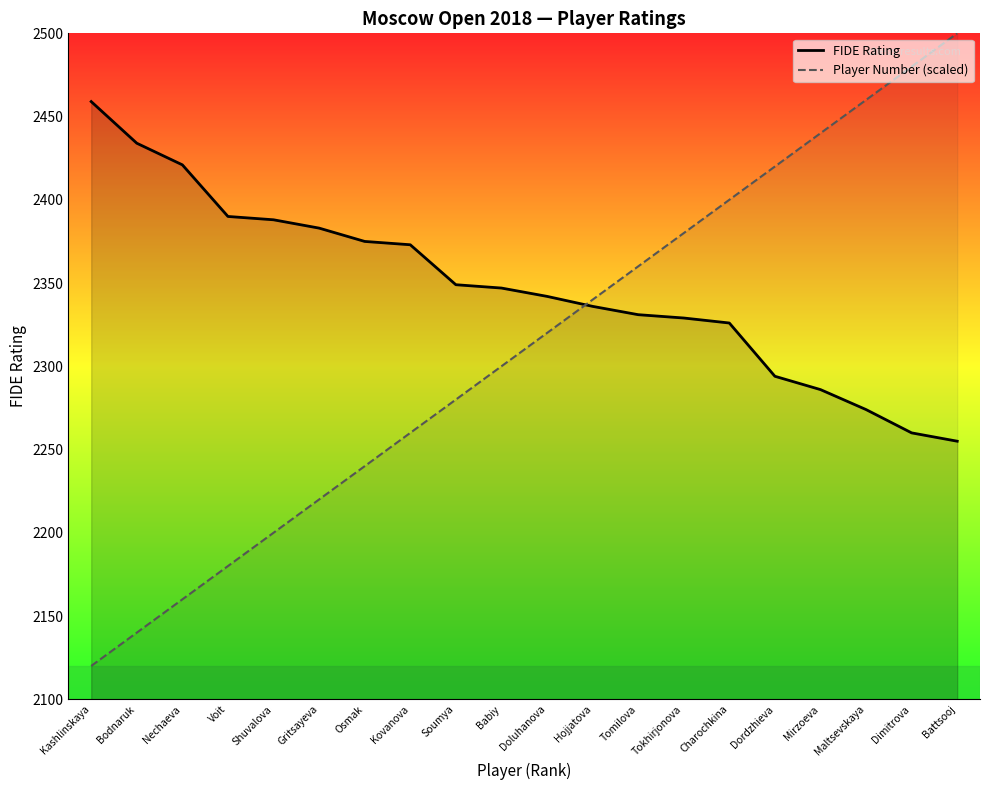

What is the sum of the FIDE Rating values at Nechaeva and Maltsevskaya?

4695